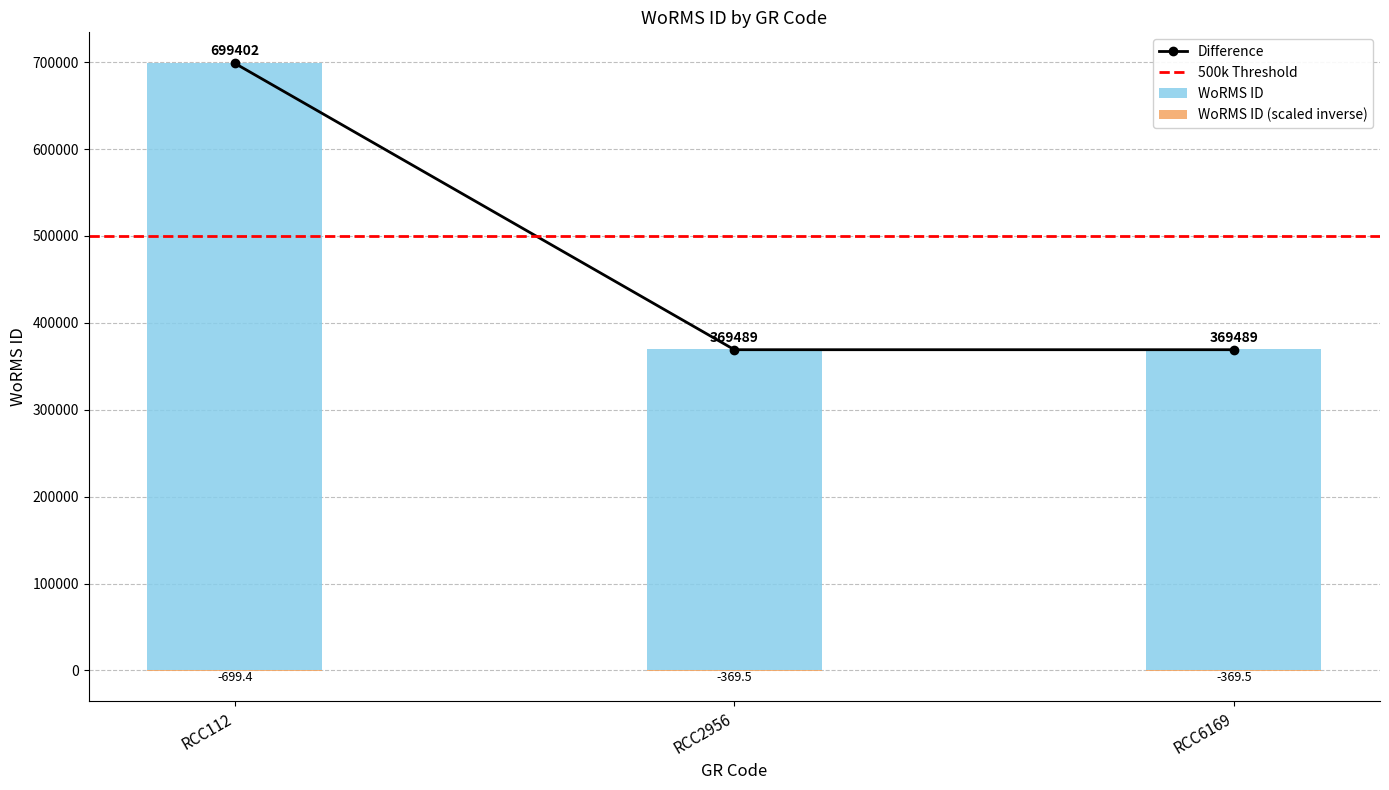

How many bars are there in total?

3